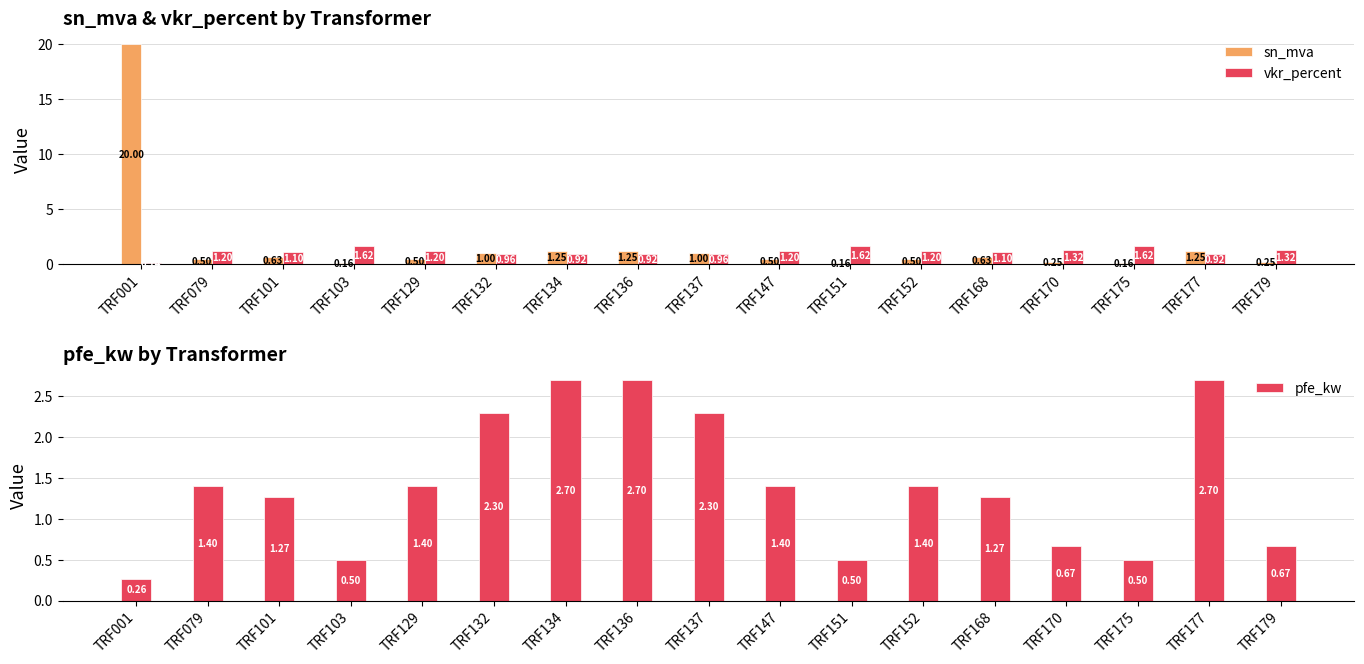

The value of vkr_percent at TRF170 is 2.0. True or false?

False